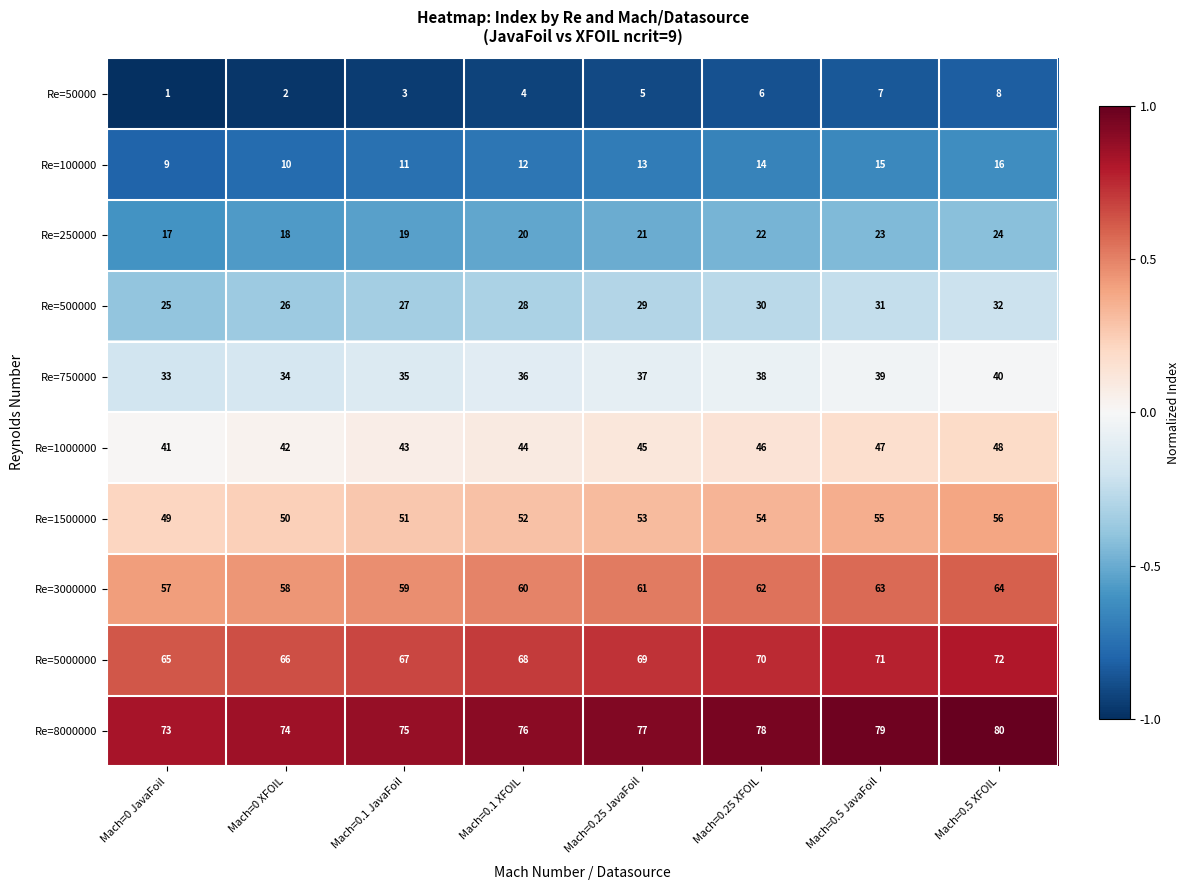

What is the difference between the maximum and minimum values in the Re=3000000 series?

7